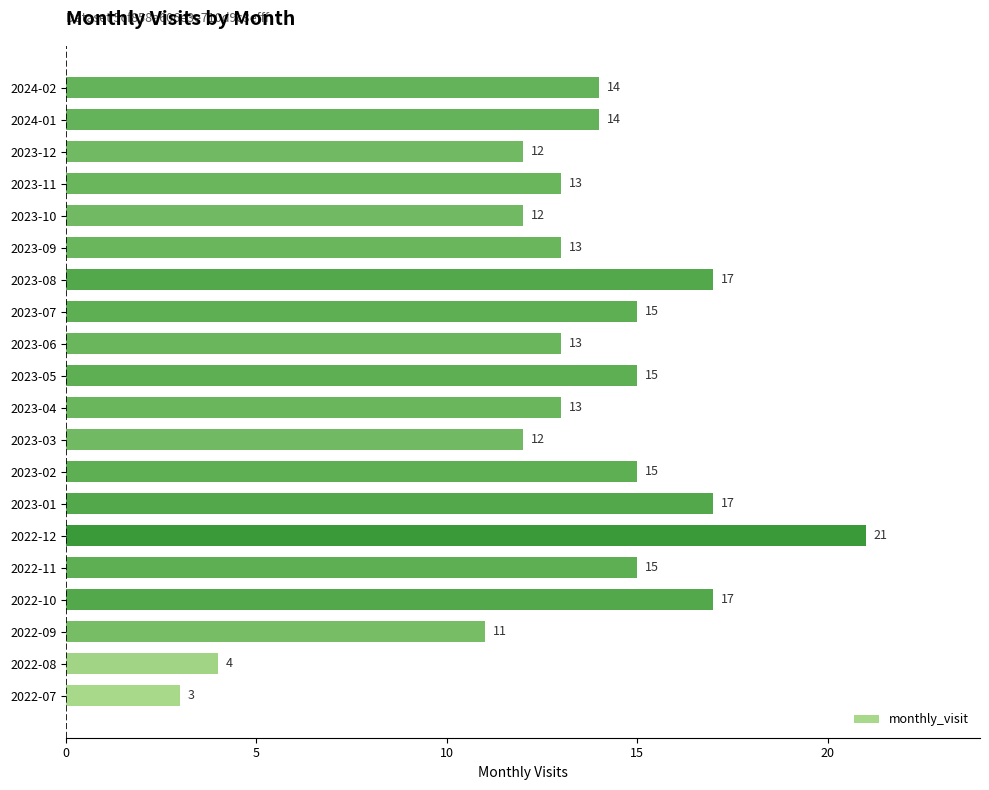

What is the sum of all values?

266